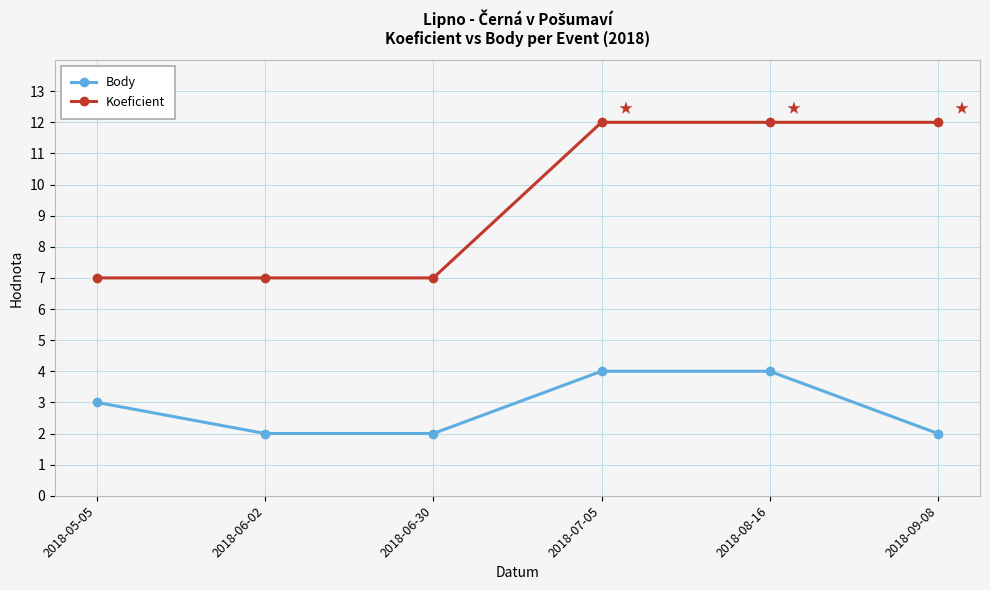

Rank the series at 2018-06-30 from highest to lowest value.

Koeficient, Body